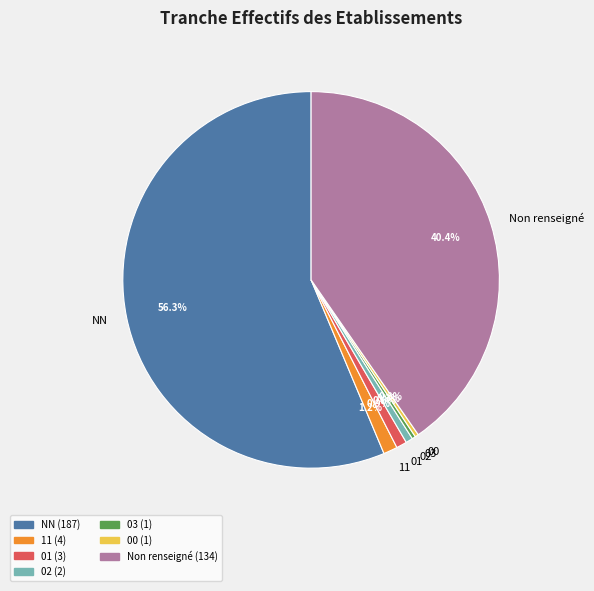

What portion of the pie excludes 03?

99.7%